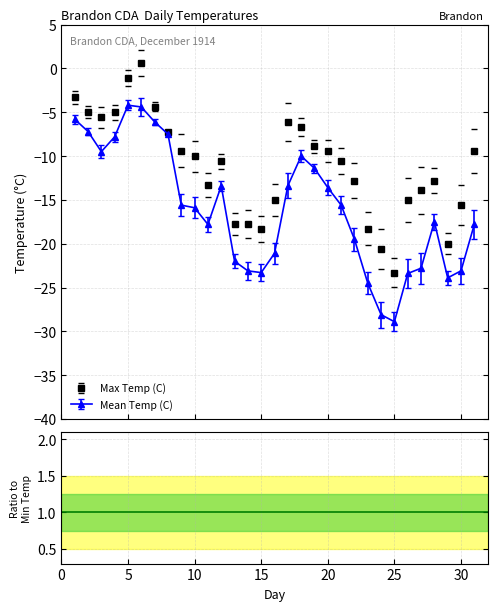

What is the difference between the highest and lowest values at 21?

6.0